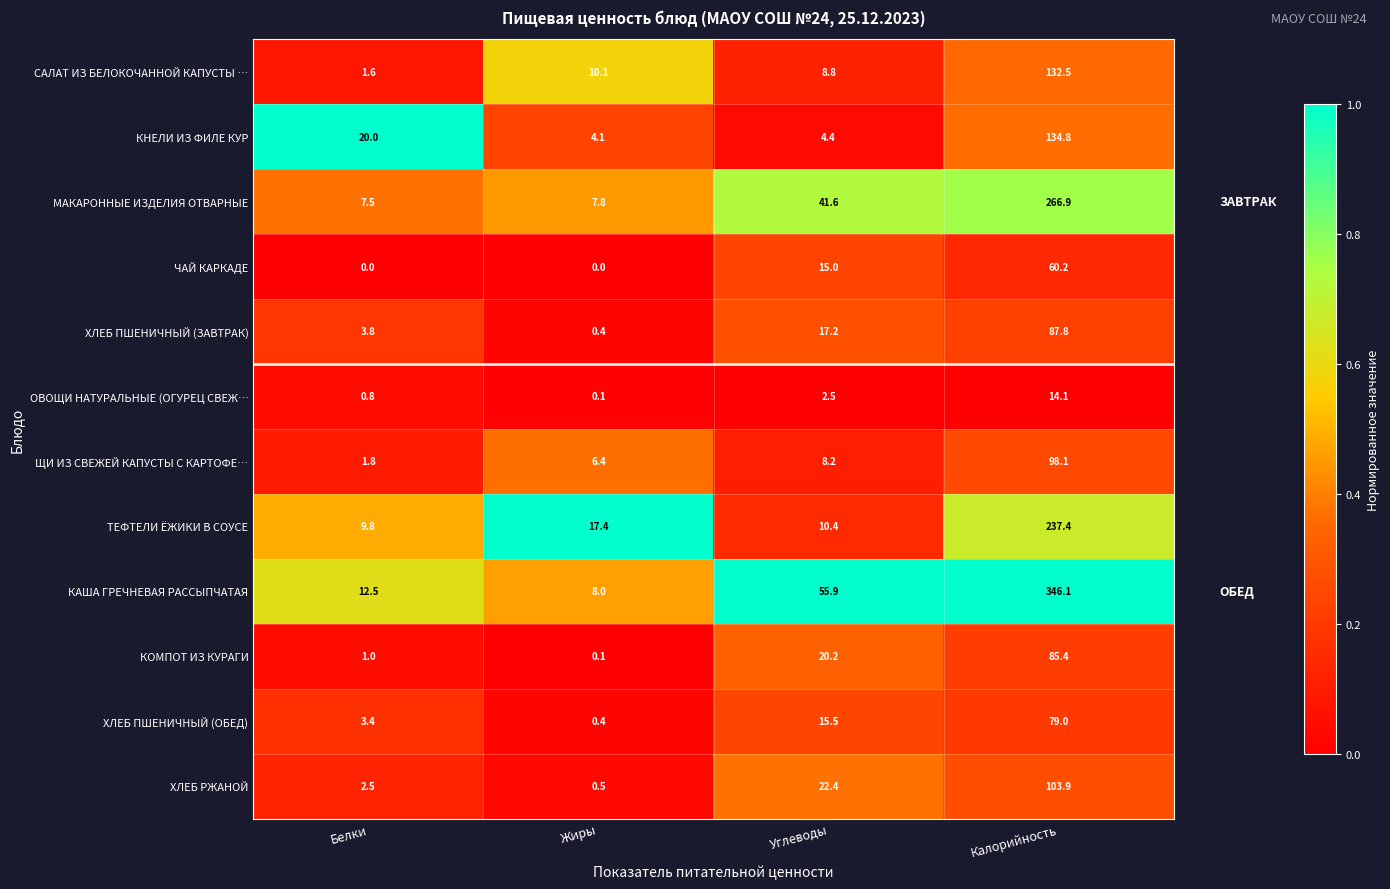

How many data points does each series have?

4